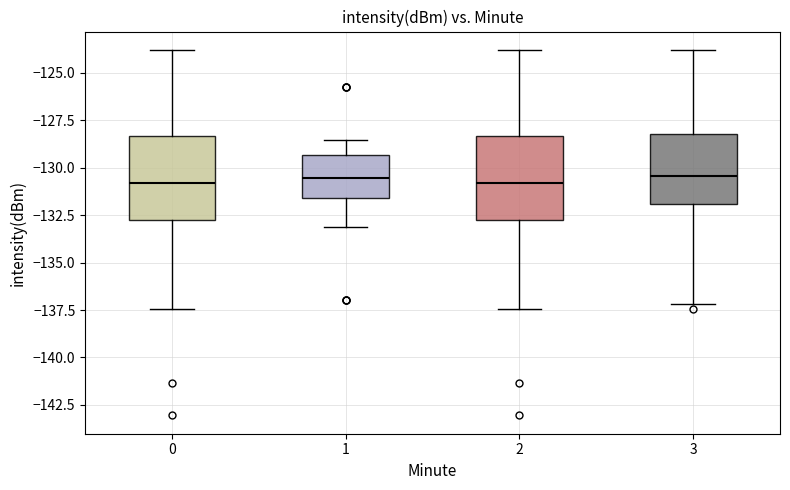

Reading left to right, transcribe this box plot: for each box, give where its median line is, the range the box spans, and where its two whiskers end, as read against the y-axis. The values are not printed on the chart, so give them approximately, as read against the axis.

0: median -131.0, box -132.5 to -128.5, whiskers -137.5 to -124.0
1: median -130.5, box -131.5 to -129.5, whiskers -133.0 to -128.5
2: median -131.0, box -132.5 to -128.5, whiskers -137.5 to -124.0
3: median -130.5, box -132.0 to -128.0, whiskers -137.0 to -124.0